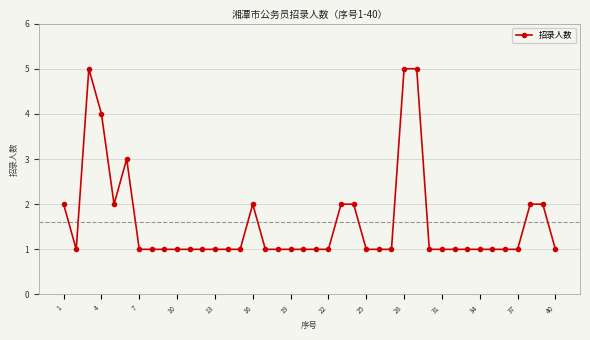

What is the value of the 40th point from the left?

1